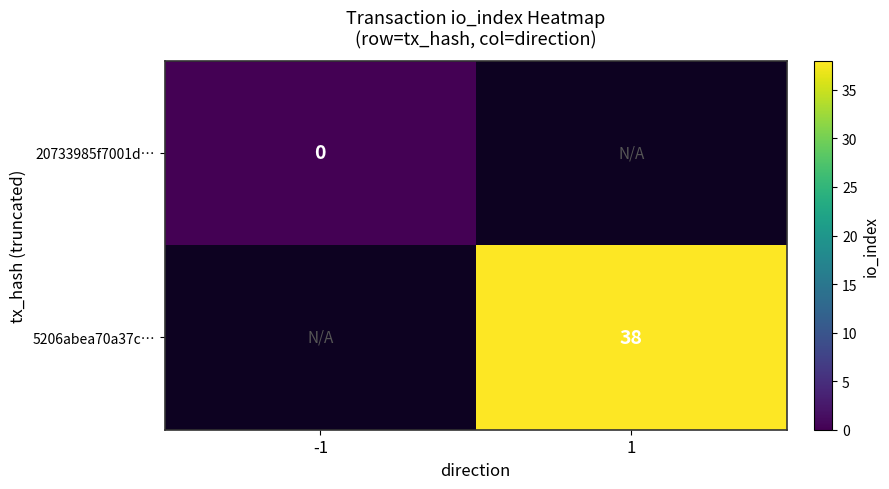

At how many categories does at least one series exceed 36?

1